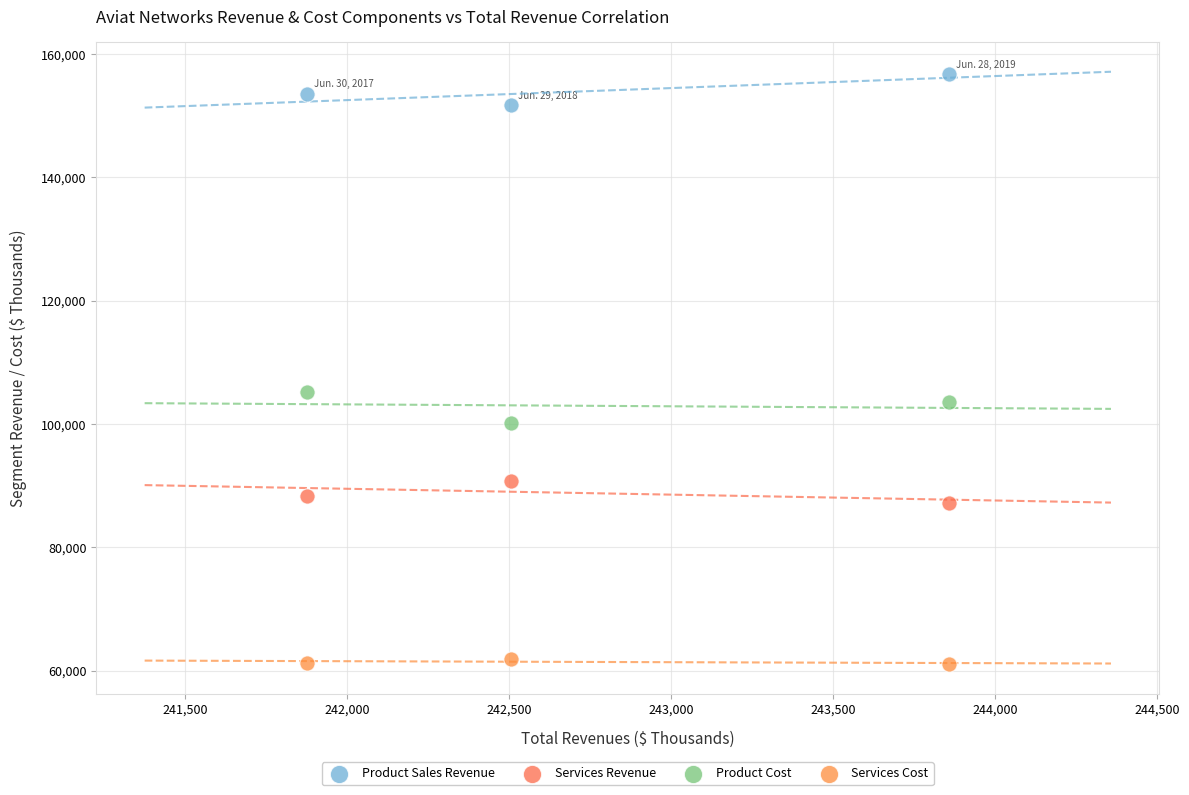

Which series contains the highest Y value?

Product Sales Revenue